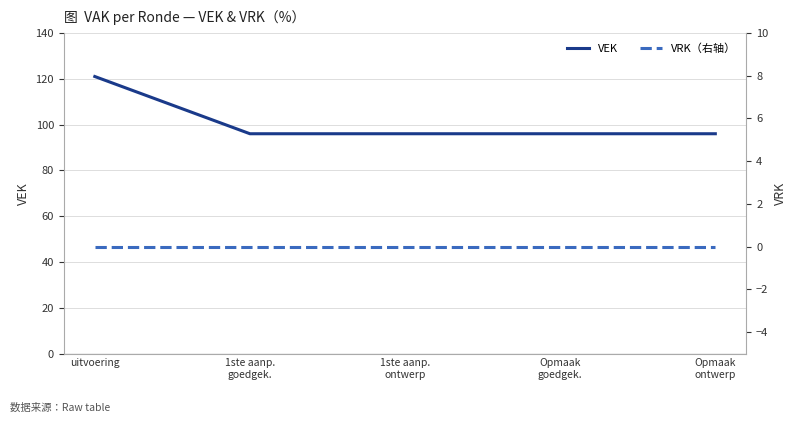

Reading left to right, extract all data points from this chart.

VEK: 121	96	96	96	96
VRK (right): 0	0	0	0	0